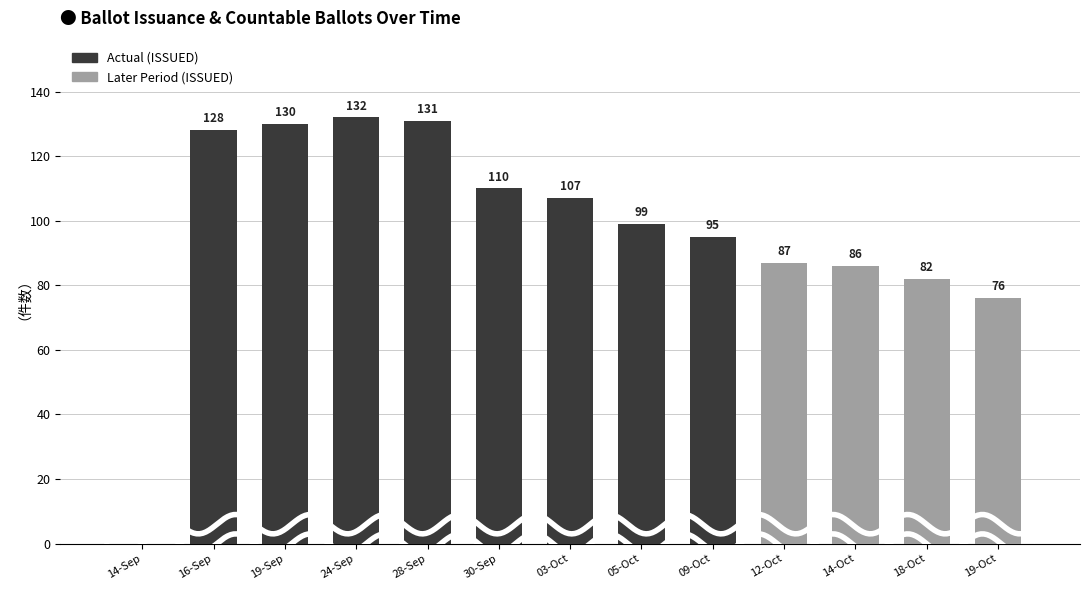

The chart shows a value of 30 at 30-Sep. True or false?

False